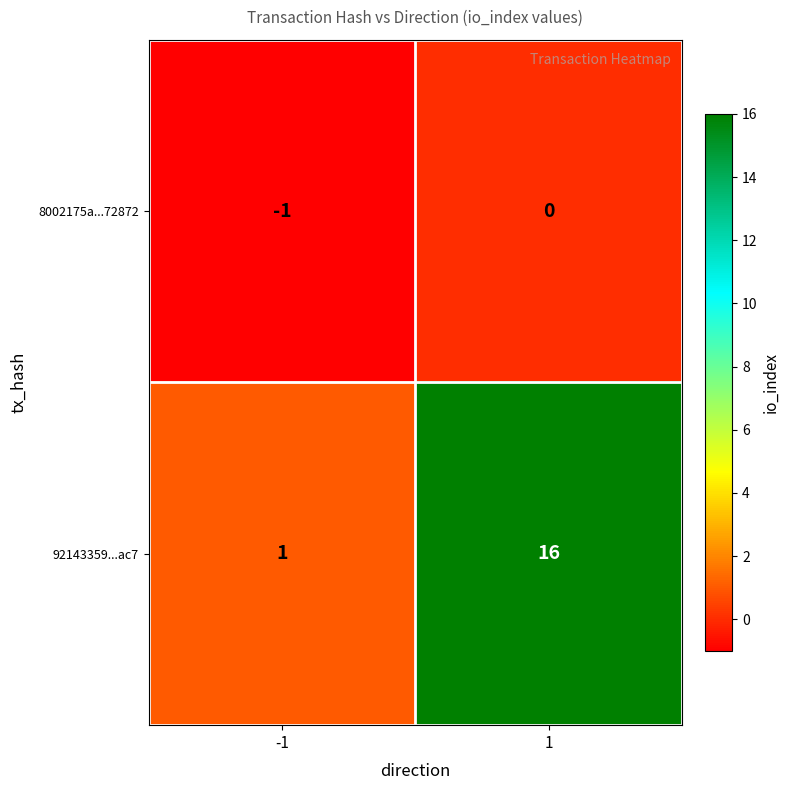

The 8002175a...72872 series shows 0 at 1. True or false?

True